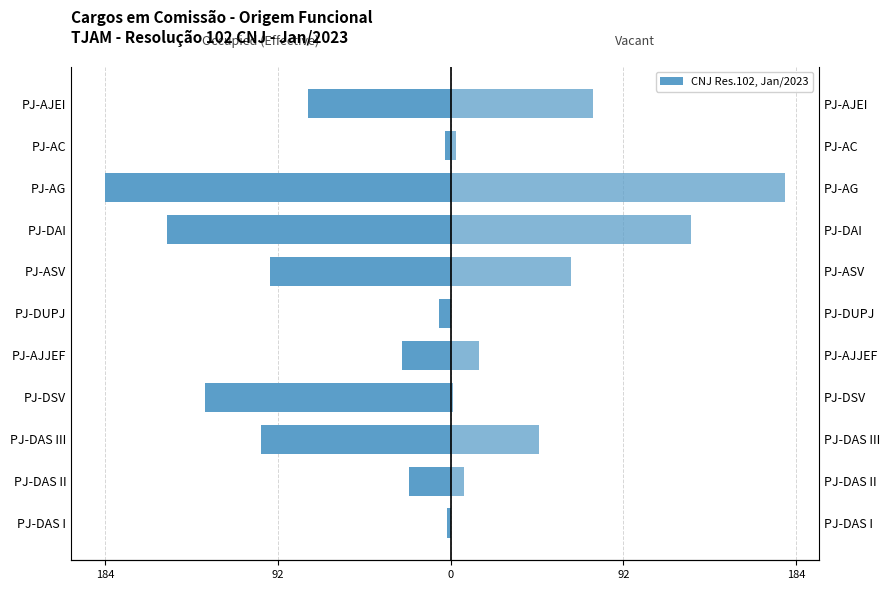

How many data points does each series have?

11